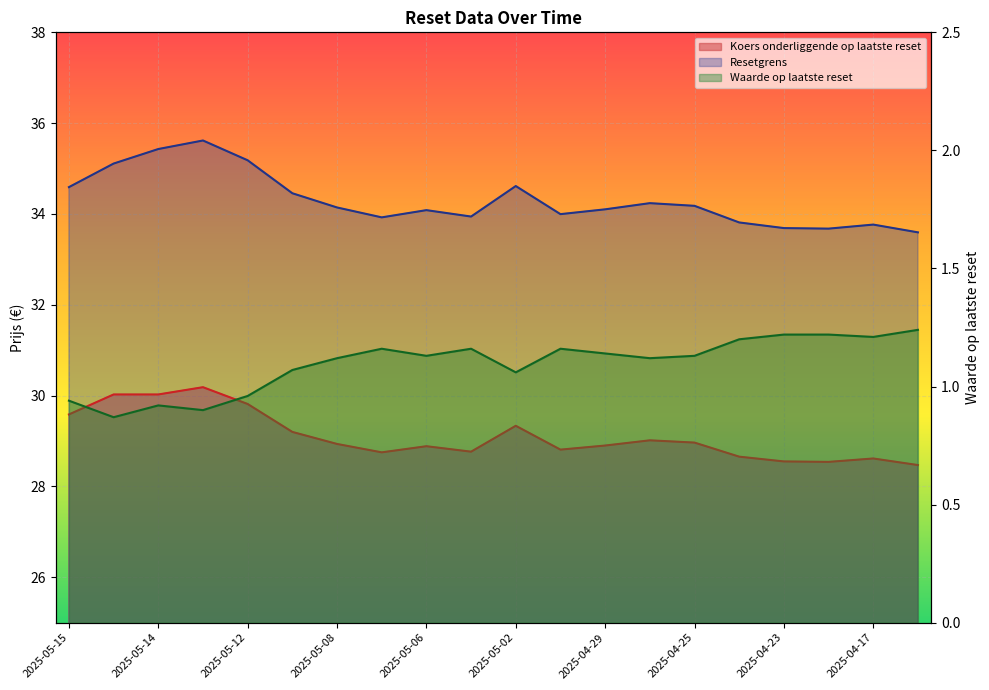

Reading left to right, what are all the values shown in this chart?

Koers onderliggende op laatste reset: 29.6	30.0	30.0	30.2	29.8	29.2	28.9	28.8	28.9	28.8	29.3	28.8	28.9	29.0	29.0	28.7	28.6	28.5	28.6	28.5
Resetgrens: 34.6	35.1	35.4	35.6	35.2	34.5	34.1	33.9	34.1	33.9	34.6	34.0	34.1	34.2	34.2	33.8	33.7	33.7	33.8	33.6
Waarde op laatste reset: 0.9	0.9	0.9	0.9	1.0	1.1	1.1	1.2	1.1	1.2	1.1	1.2	1.1	1.1	1.1	1.2	1.2	1.2	1.2	1.2